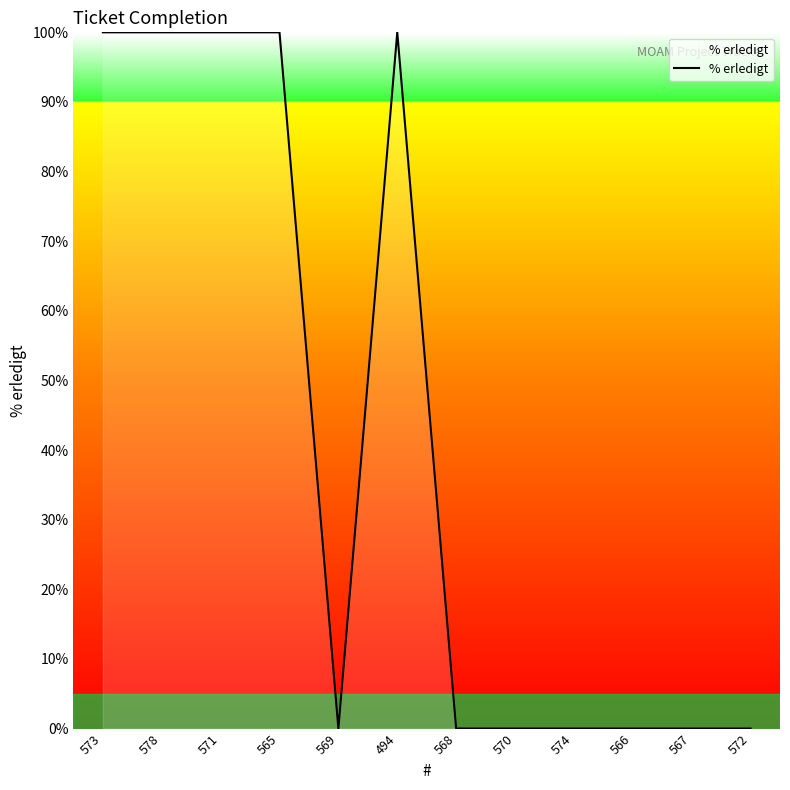

True or false: the data shows 155 at 578.

False